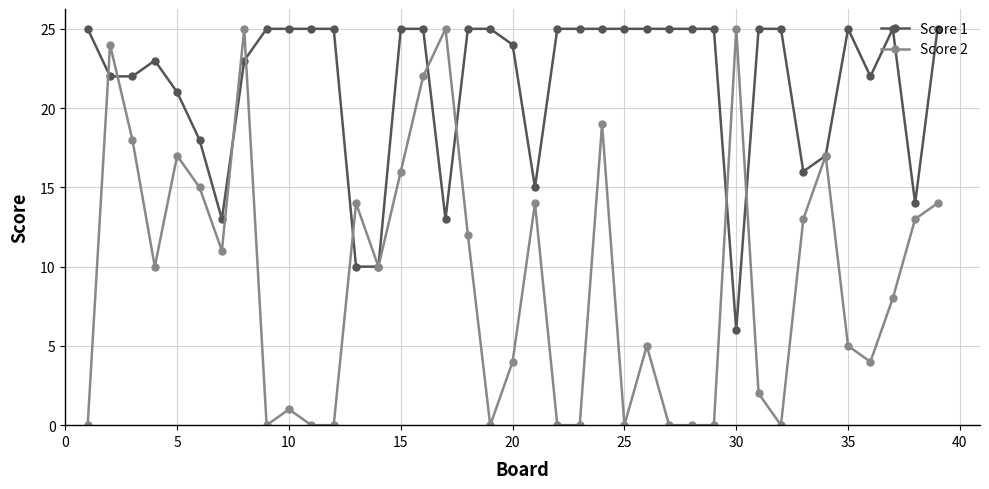

True or false: Score 1 and Score 2 intersect in this chart.

True